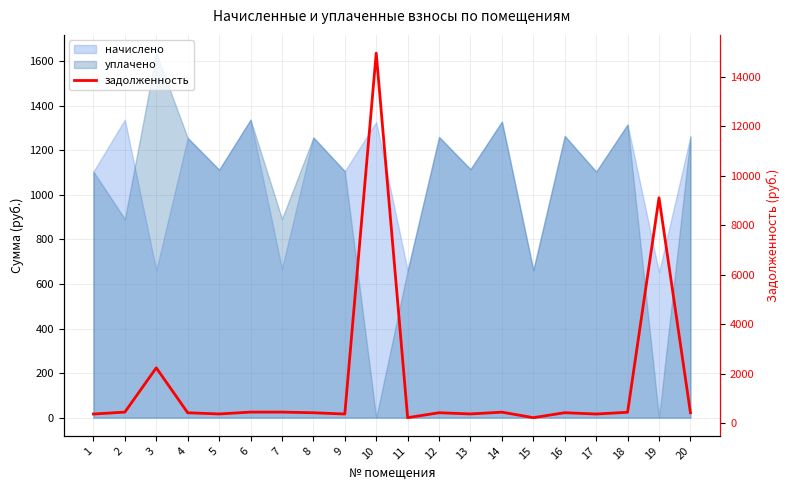

Reading left to right, what are all the values shown in this chart?

367.9	445.7	2234.7	418.3	370.8	445.7	445.8	419.0	368.3	14954.0	220.3	419.8	371.5	442.8	220.7	421.2	367.9	438.5	9109.2	420.5